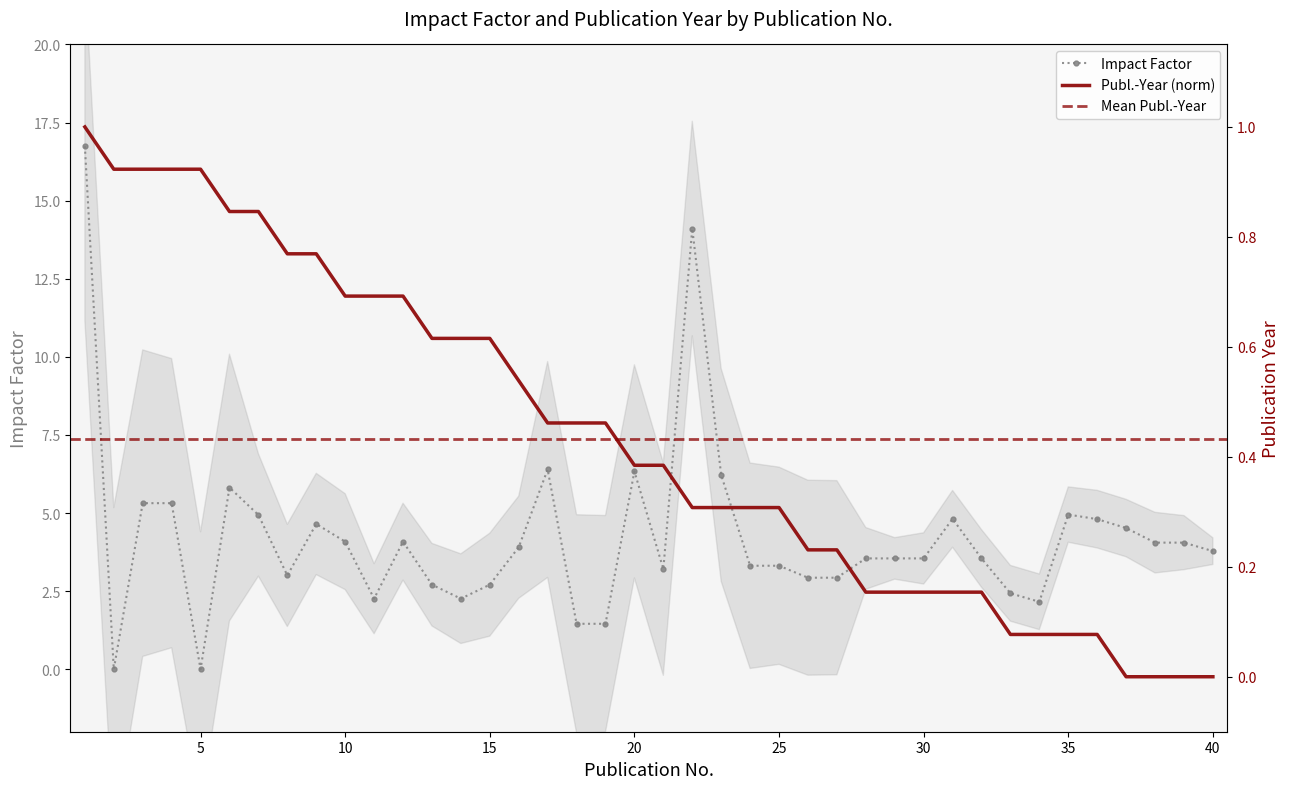

What is the value of the Impact-Factor point at the 36th from the left?

4.8